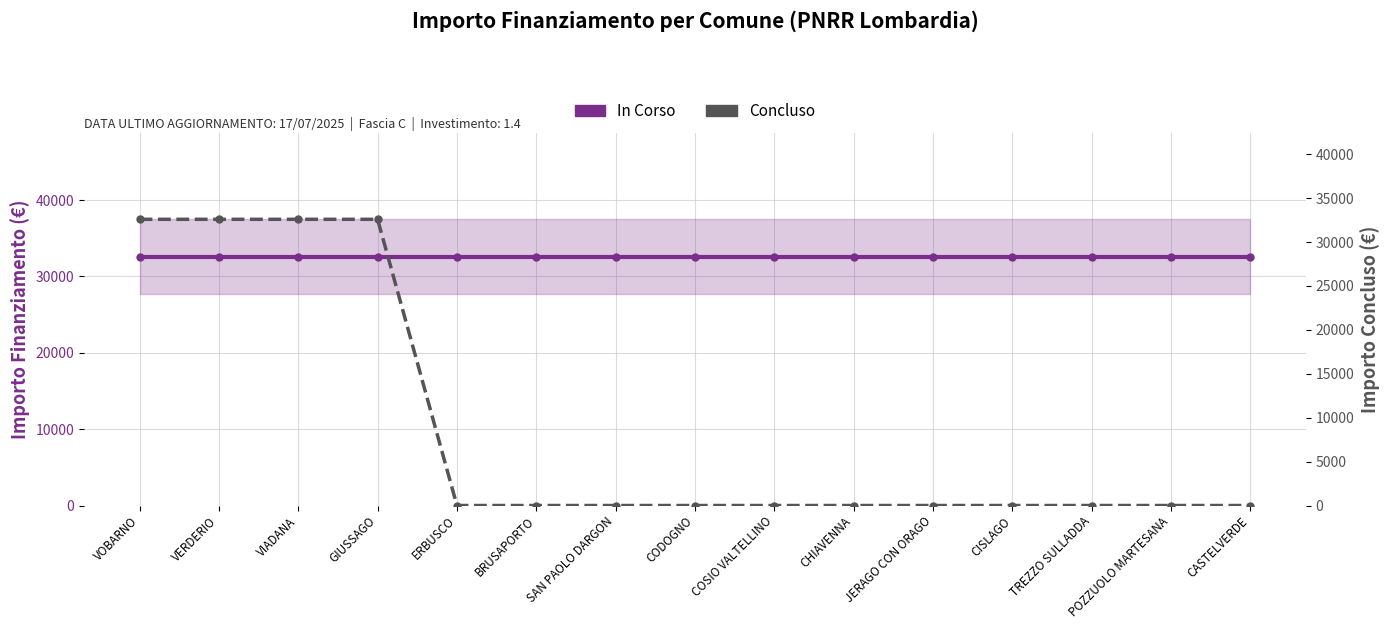

Which category has the lowest value across all series?

ERBUSCO